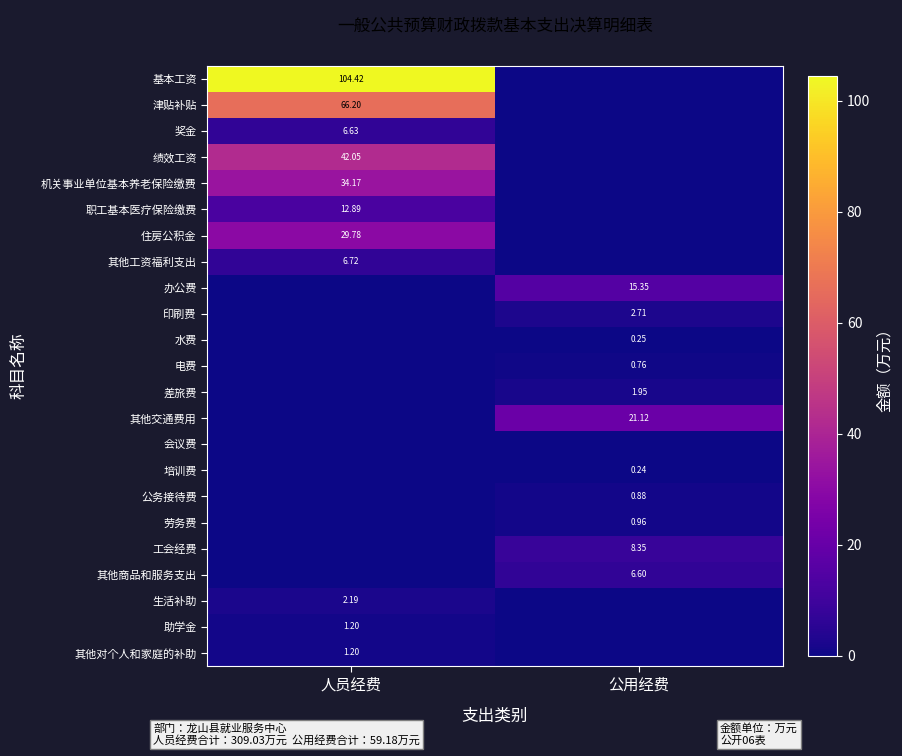

True or false: 奖金 has a value of 6.6 at 人员经费.

True